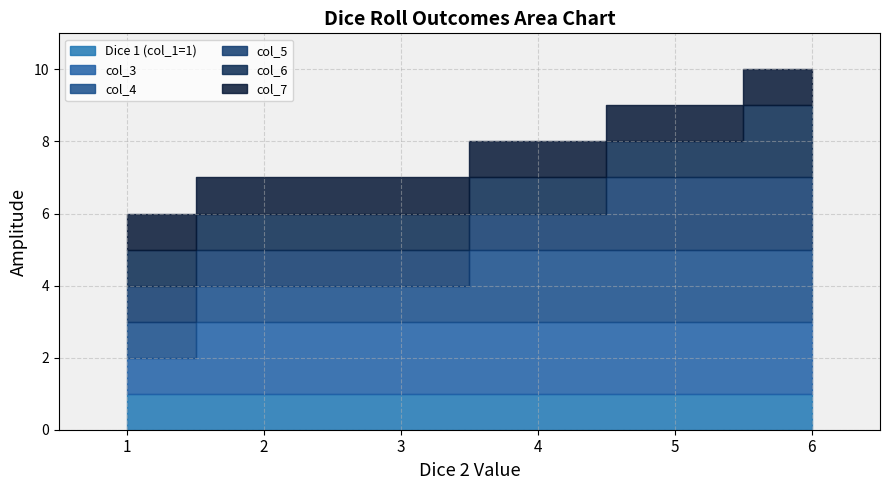

Does the chart display data point markers on the line(s)?

No